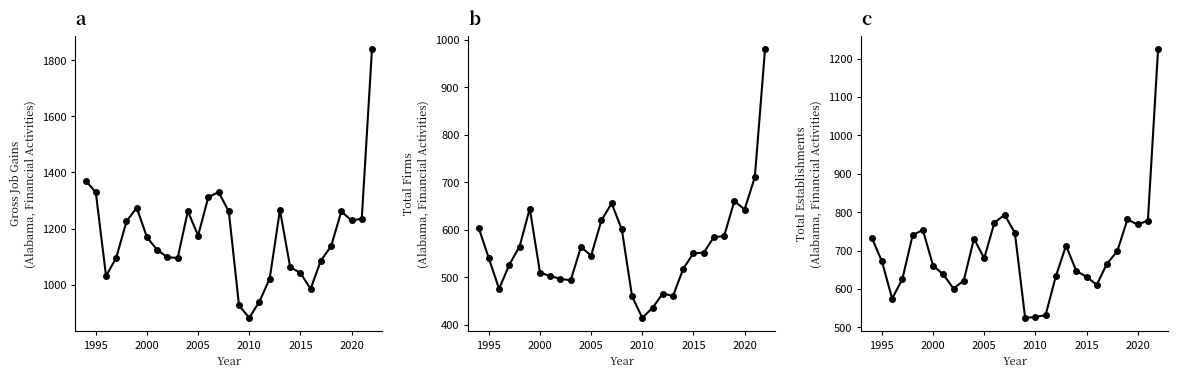

At how many categories does at least one series exceed 1045?

22